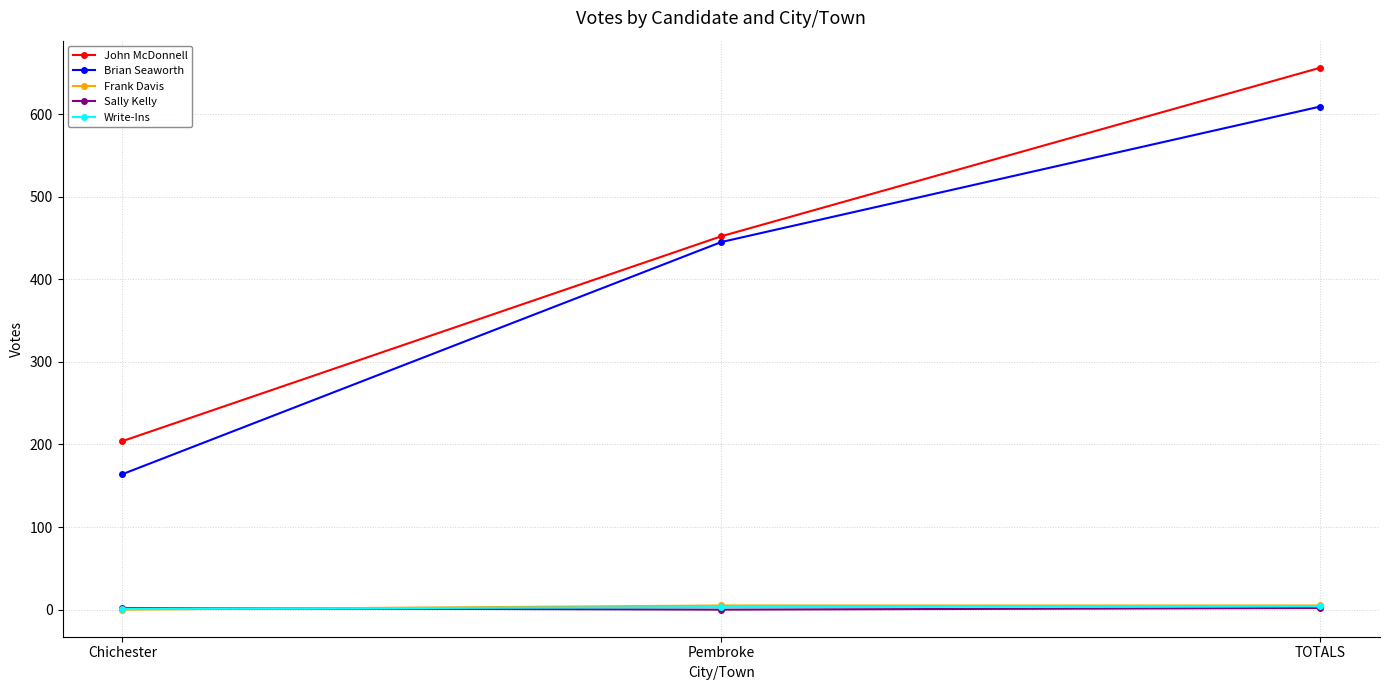

Is it true that John McDonnell equals 204 at Chichester?

True